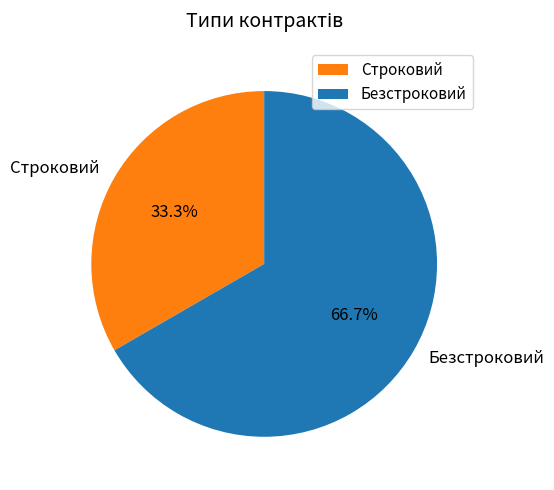

What is the ratio of the value at Безстроковий to the value at Строковий?

2.0